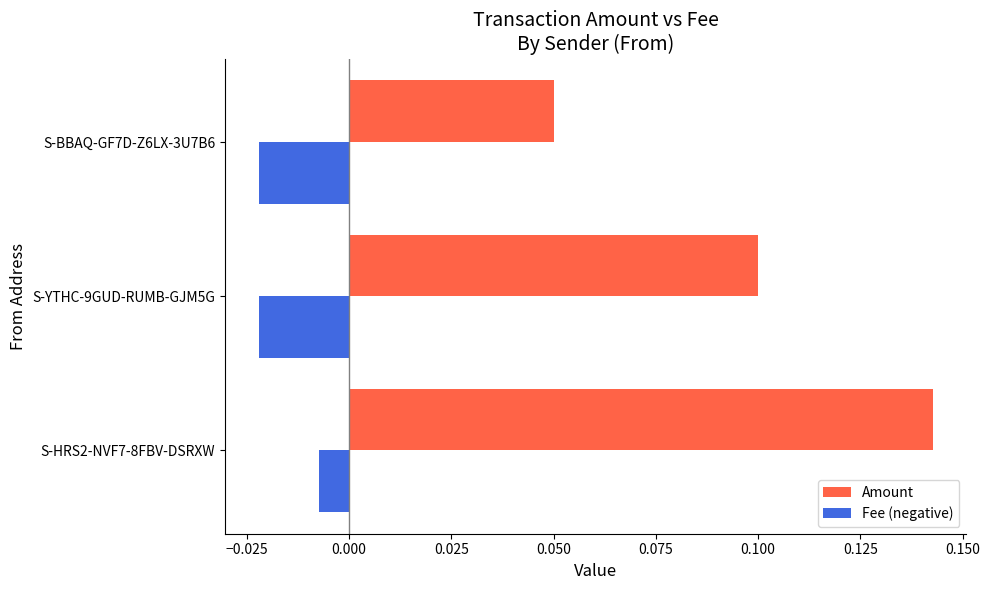

Which series has the widest spread of values?

Amount